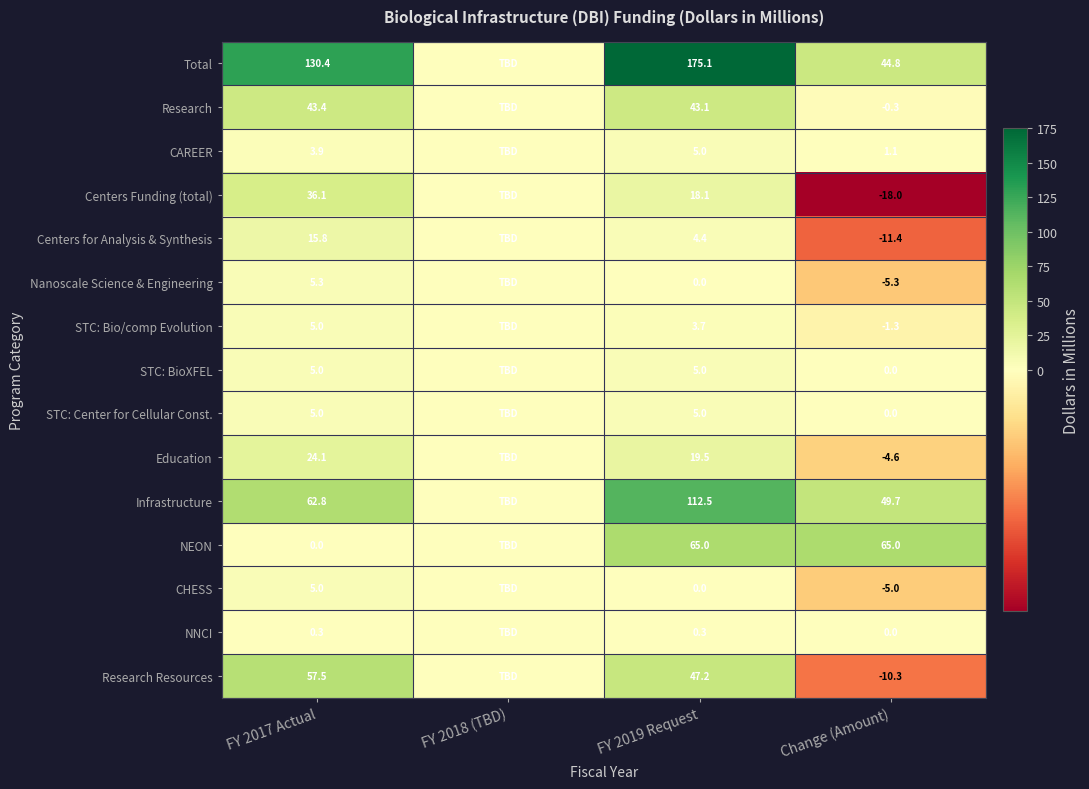

Between FY 2017 Actual and Change (Amount), which series saw the biggest shift?

Total